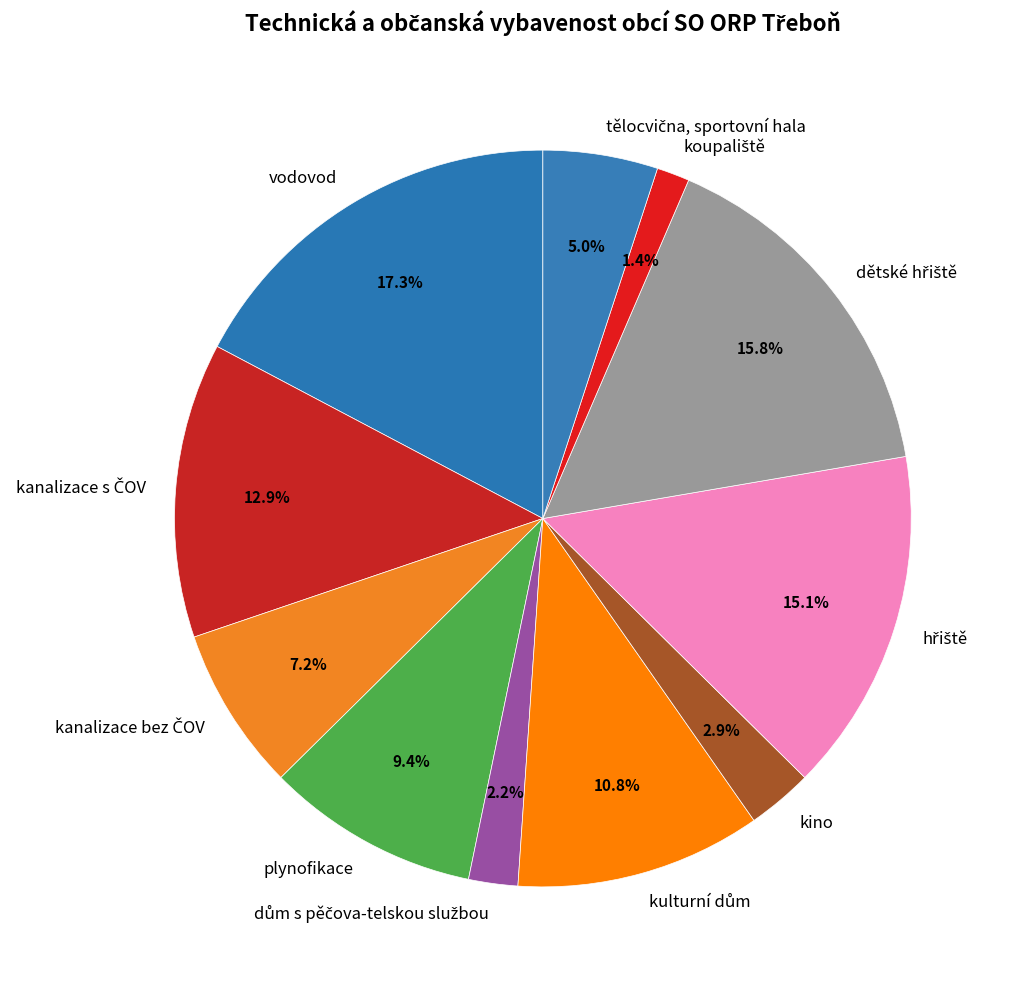

What is the largest slice in the pie chart?

vodovod